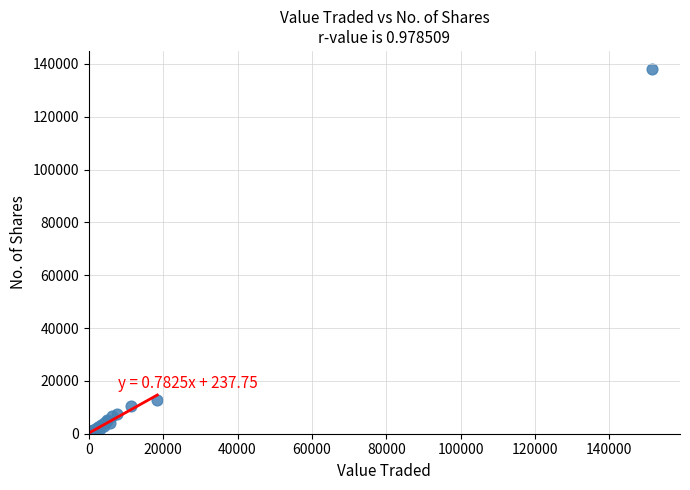

What Y value in the scatter plot is closest to 69066?

12720